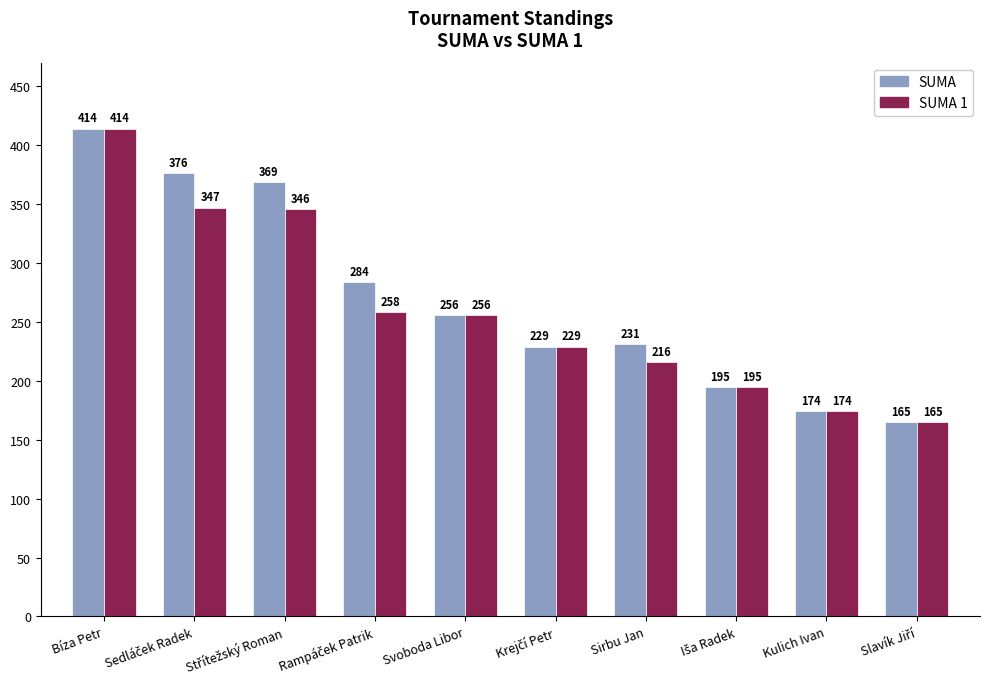

What is the label of the 5th bar from the left?

Svoboda Libor